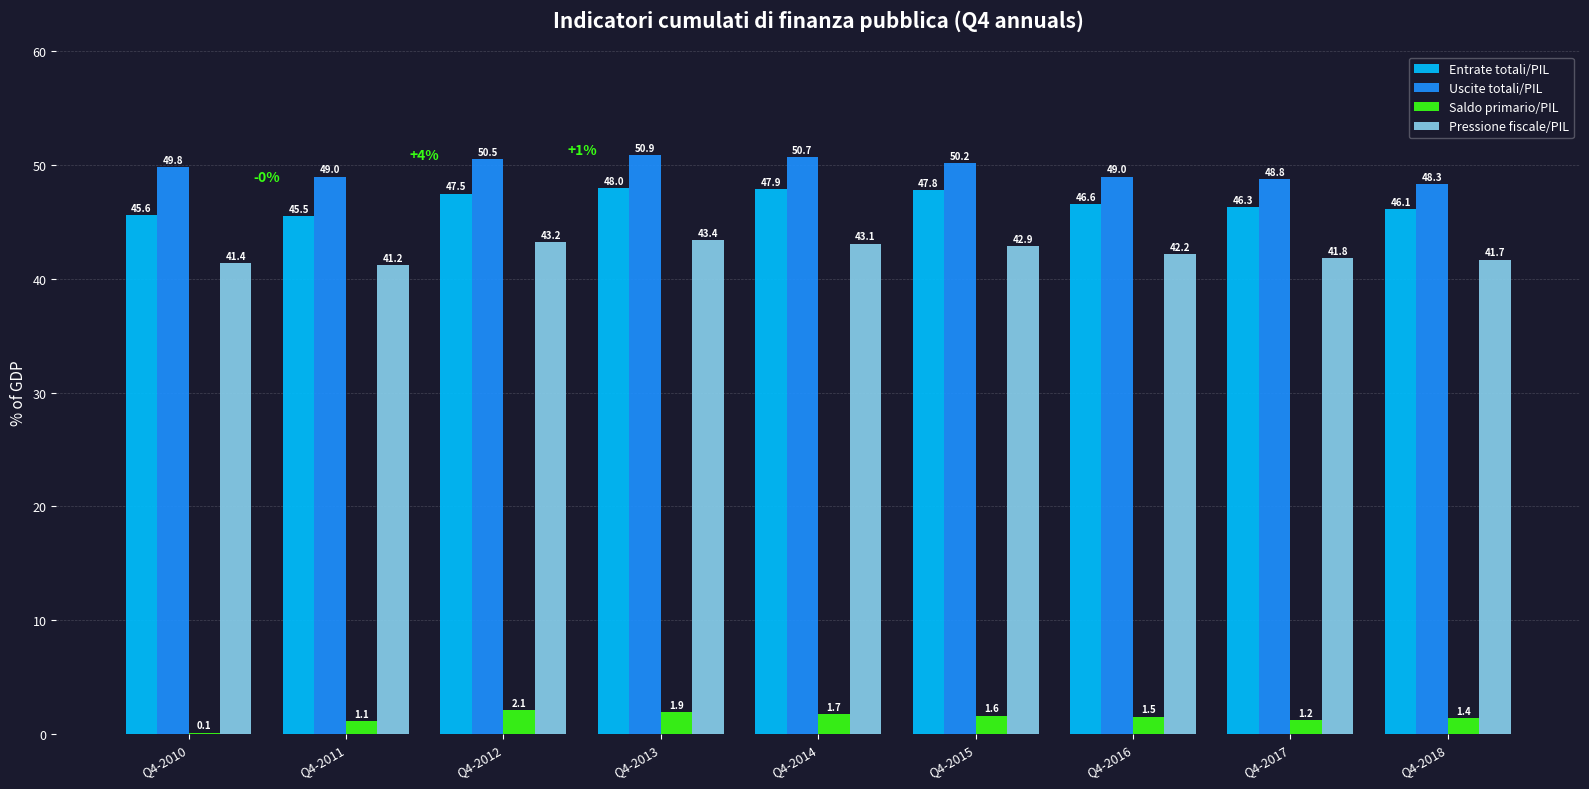

At which label does Pressione fiscale/PIL reach its peak?

Q4-2013